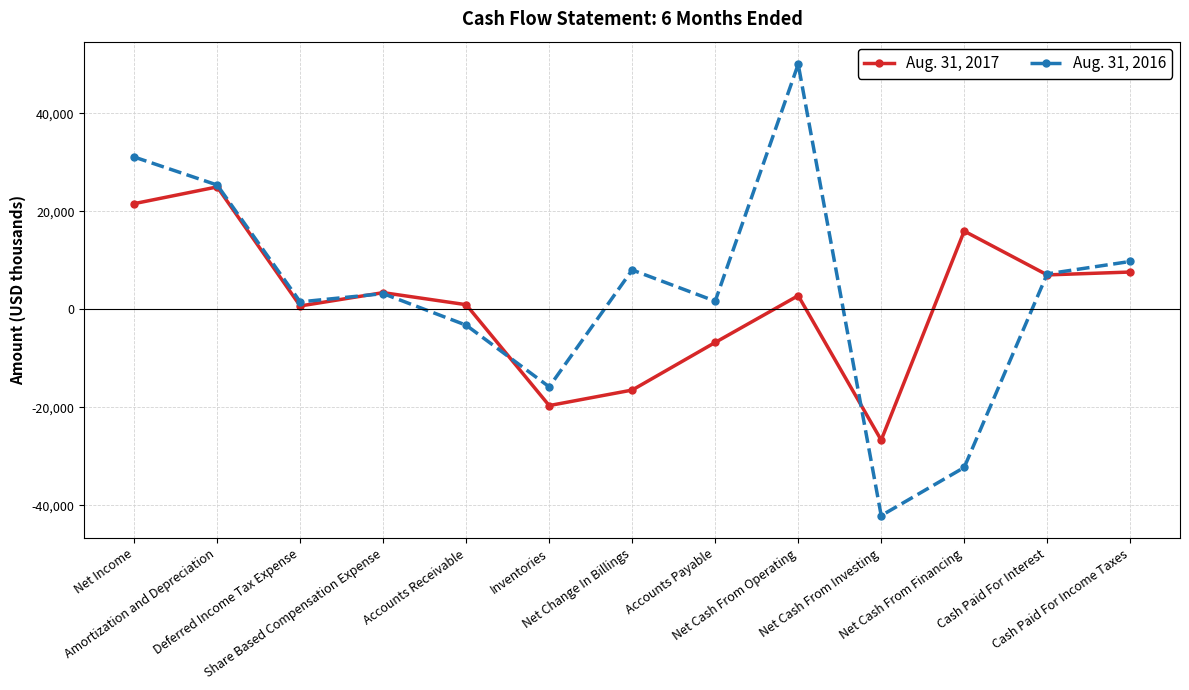

What is the approximate value of Aug. 31, 2016 at Net Cash From Operating, to the nearest 50?

50050